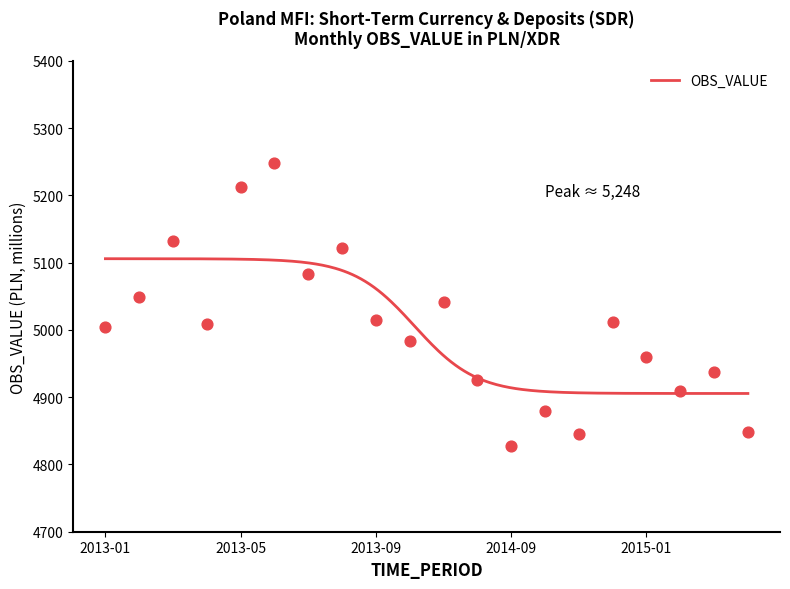

What is the ratio of the value at 2013-06 to the value at 2013-12?

1.1